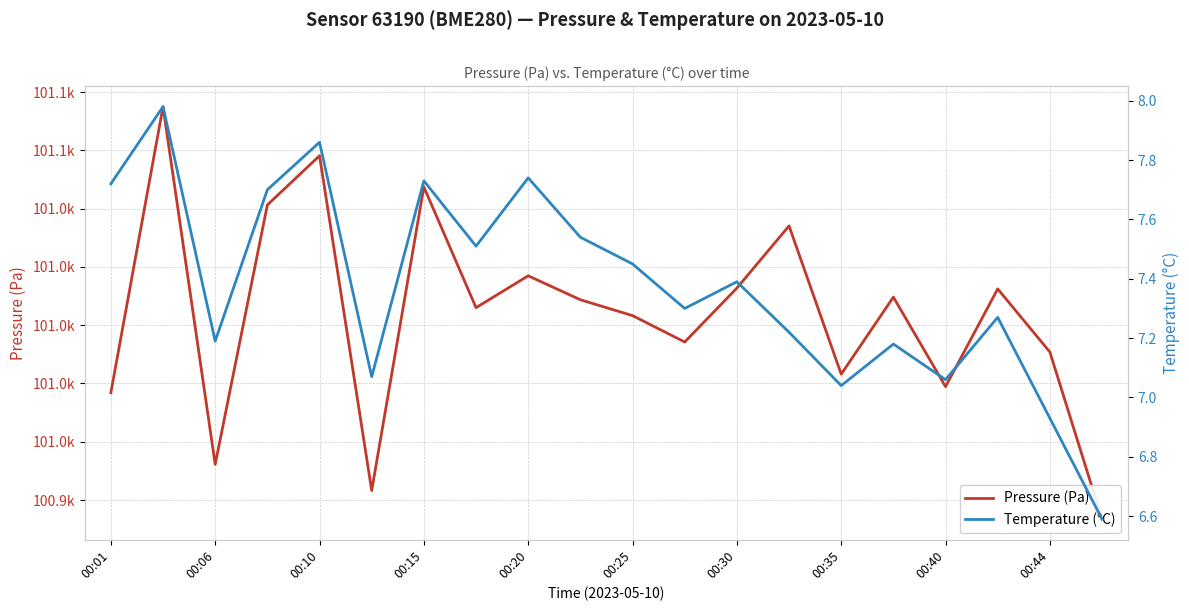

Between 00:35 and 17, which series saw the biggest shift?

Pressure (Pa)